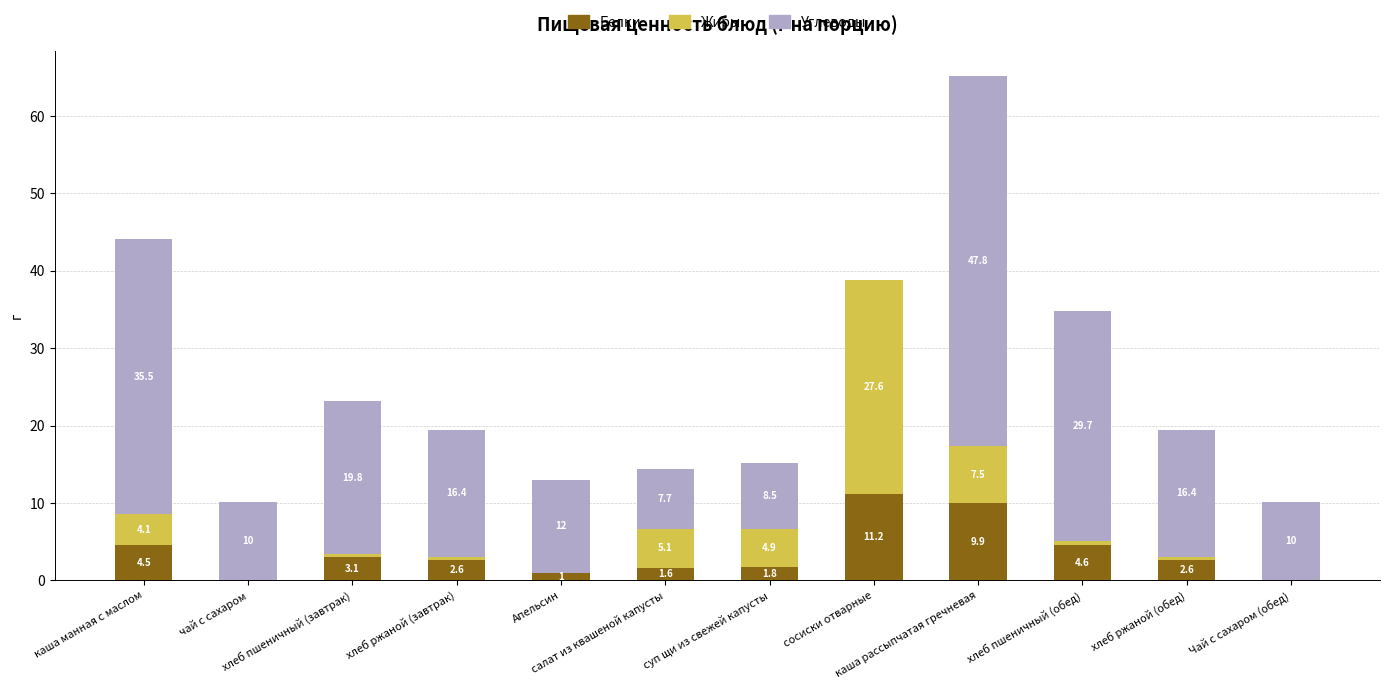

What is the maximum value for Белки?

11.2